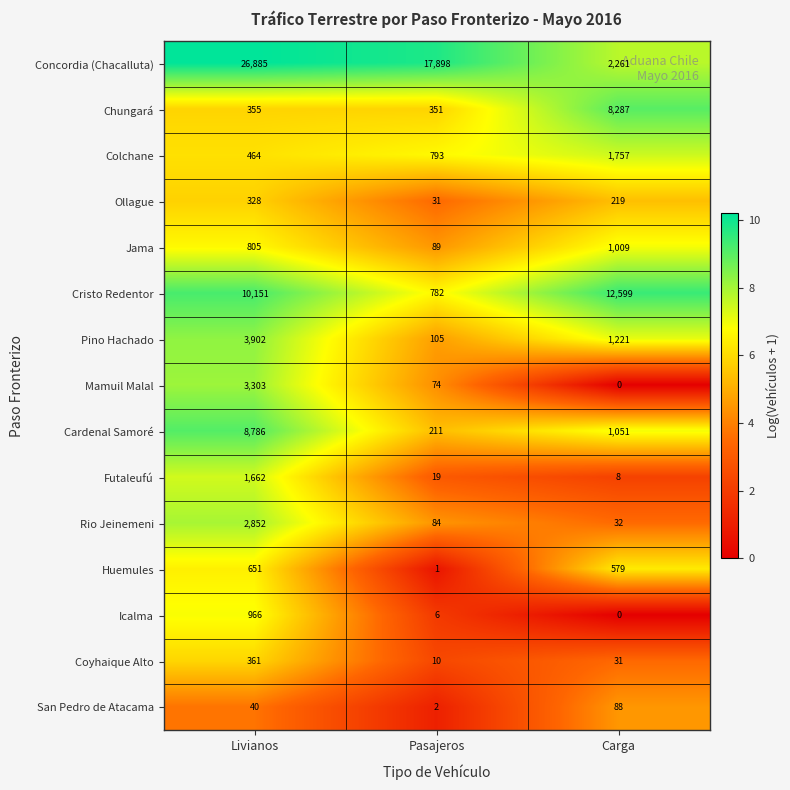

Read the Ollague value at Livianos, to the nearest 10.

330